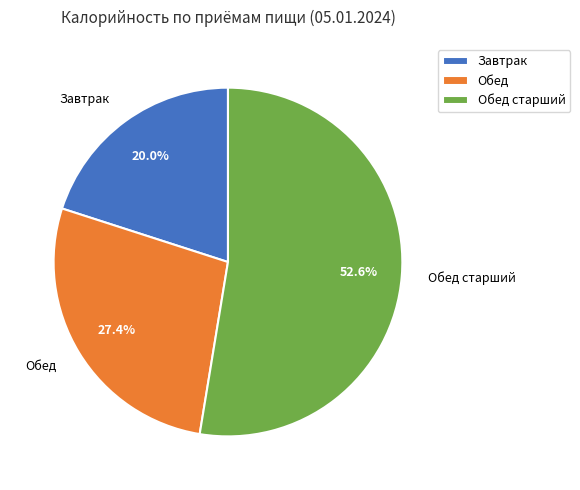

To the nearest percent, what is the average slice percentage?

33%